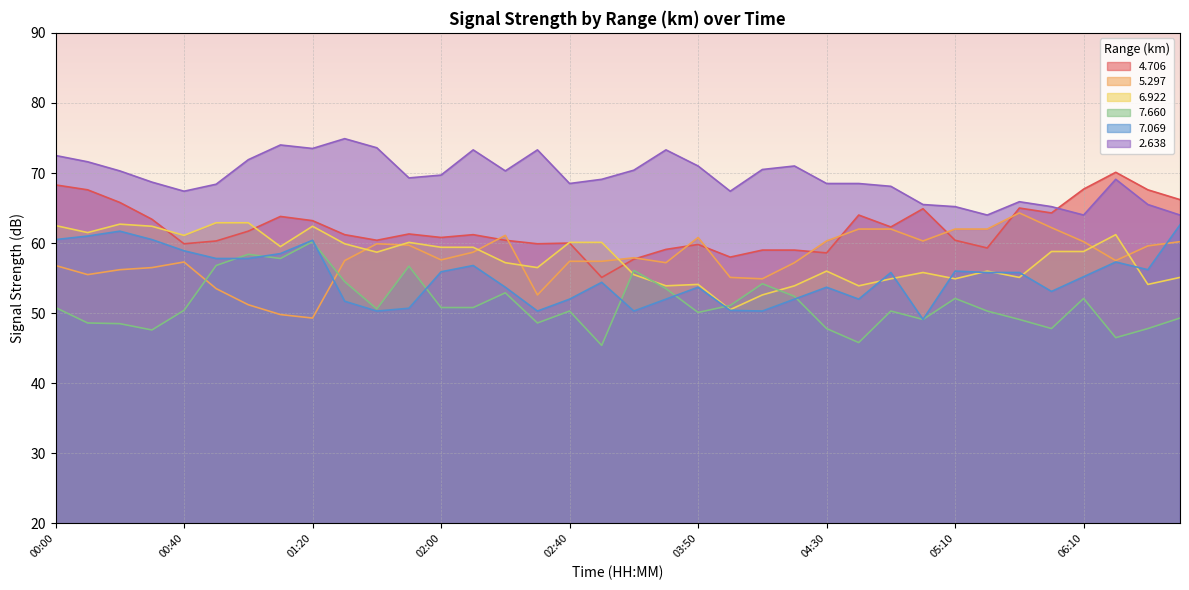

Reading left to right, transcribe all the data shown in this chart.

  4.706: 68.3	67.6	65.8	63.4	59.9	60.3	61.7	63.8	63.2	61.2	60.4	61.3	60.8	61.2	60.4	59.9	60.0	55.1	57.7	59.1	59.8	58.0	59.0	59.0	58.6	64.0	62.3	64.9	60.4	59.3	65.0	64.3	67.7	70.1	67.6	66.2
  5.297: 56.8	55.5	56.2	56.5	57.3	53.5	51.2	49.8	49.3	57.5	59.9	59.7	57.6	58.7	61.1	52.6	57.4	57.4	57.9	57.2	60.8	55.1	54.9	57.2	60.3	62.0	62.0	60.3	62.0	62.0	64.3	62.2	60.2	57.5	59.6	60.2
  6.922: 62.5	61.5	62.7	62.4	61.1	62.9	62.9	59.5	62.4	59.9	58.7	60.1	59.4	59.4	57.2	56.5	60.1	60.1	55.5	53.9	54.1	50.5	52.6	53.9	56.0	53.9	54.9	55.8	54.9	56.0	55.1	58.8	58.8	61.2	54.1	55.1
  7.660: 50.8	48.6	48.5	47.6	50.4	56.8	58.4	57.8	60.2	54.5	50.6	56.7	50.8	50.8	52.9	48.6	50.3	45.4	56.1	53.5	50.1	51.1	54.2	52.4	47.8	45.8	50.3	49.1	52.1	50.3	49.1	47.8	52.1	46.5	47.8	49.3
  7.069: 60.5	61.0	61.7	60.5	58.9	57.8	57.8	58.5	60.4	51.7	50.3	50.7	55.9	56.8	53.7	50.3	52.0	54.4	50.3	52.0	53.7	50.4	50.3	52.0	53.7	52.0	55.8	49.1	56.0	55.8	55.8	53.1	55.2	57.3	56.2	62.6
  2.638: 72.5	71.6	70.3	68.7	67.4	68.4	71.9	74.0	73.5	74.9	73.6	69.3	69.7	73.3	70.3	73.3	68.5	69.1	70.4	73.3	71.0	67.4	70.5	71.0	68.5	68.5	68.1	65.5	65.2	64.0	65.9	65.2	64.0	69.1	65.5	64.0